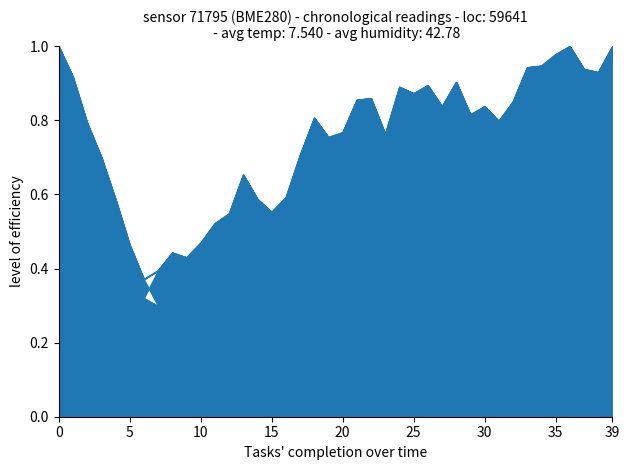

What is the label of the 15th point from the left?

14